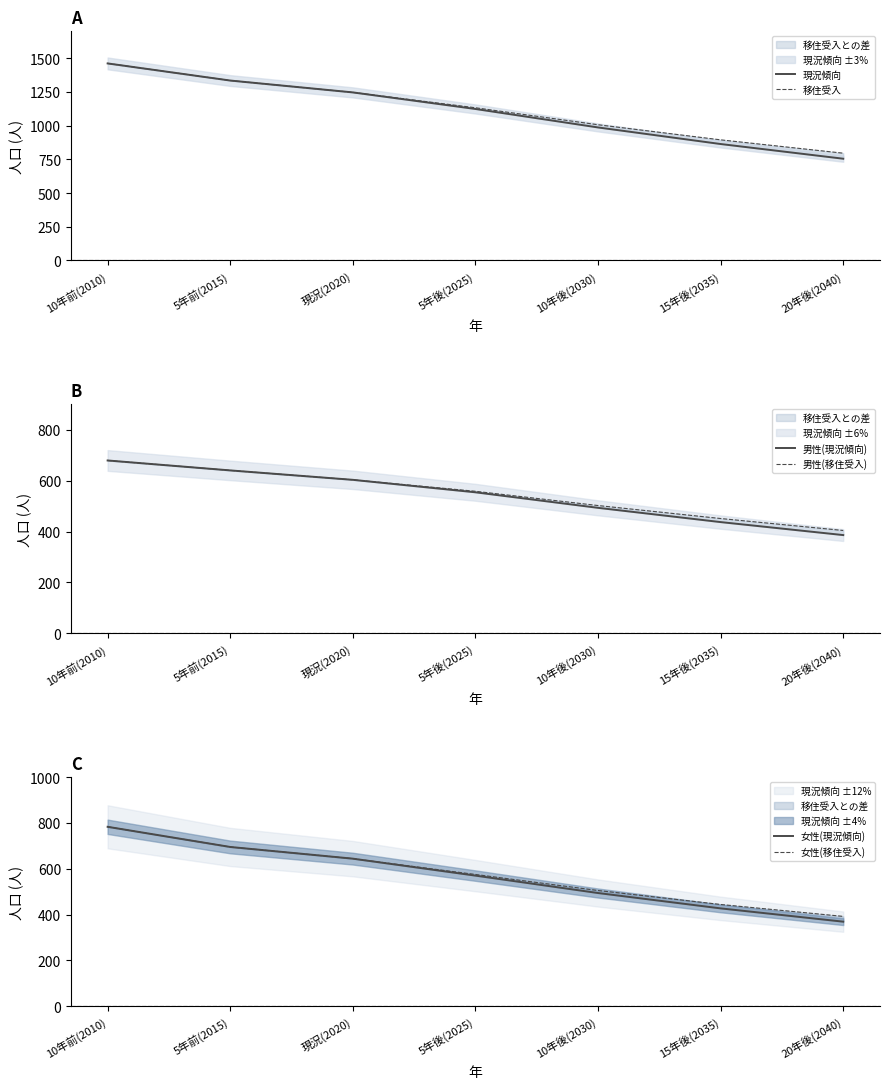

At how many categories does at least one series exceed 581?

7